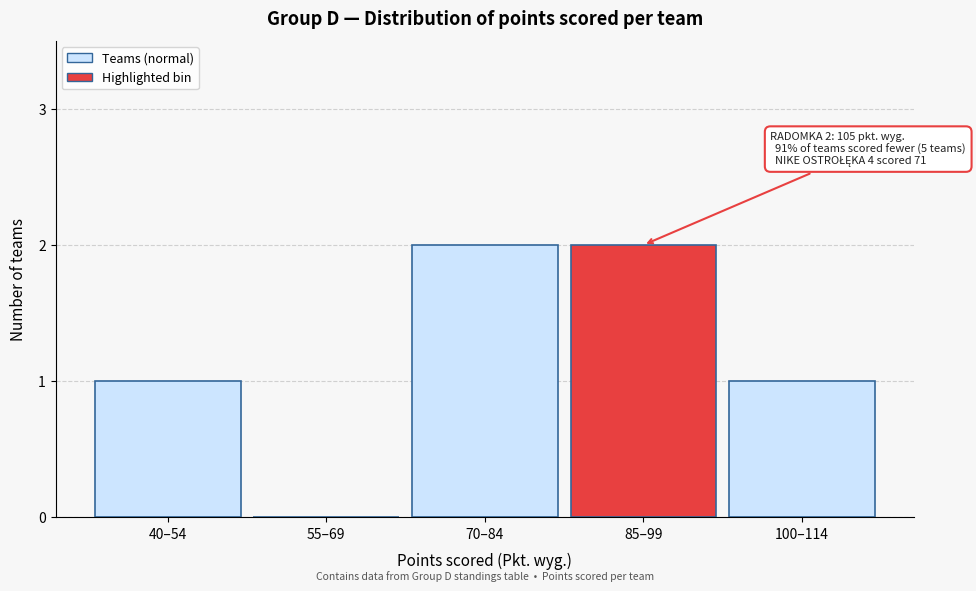

Reading left to right, transcribe all the data shown in this chart.

40–54=1	55–69=0	70–84=2	85–99=2	100–114=1